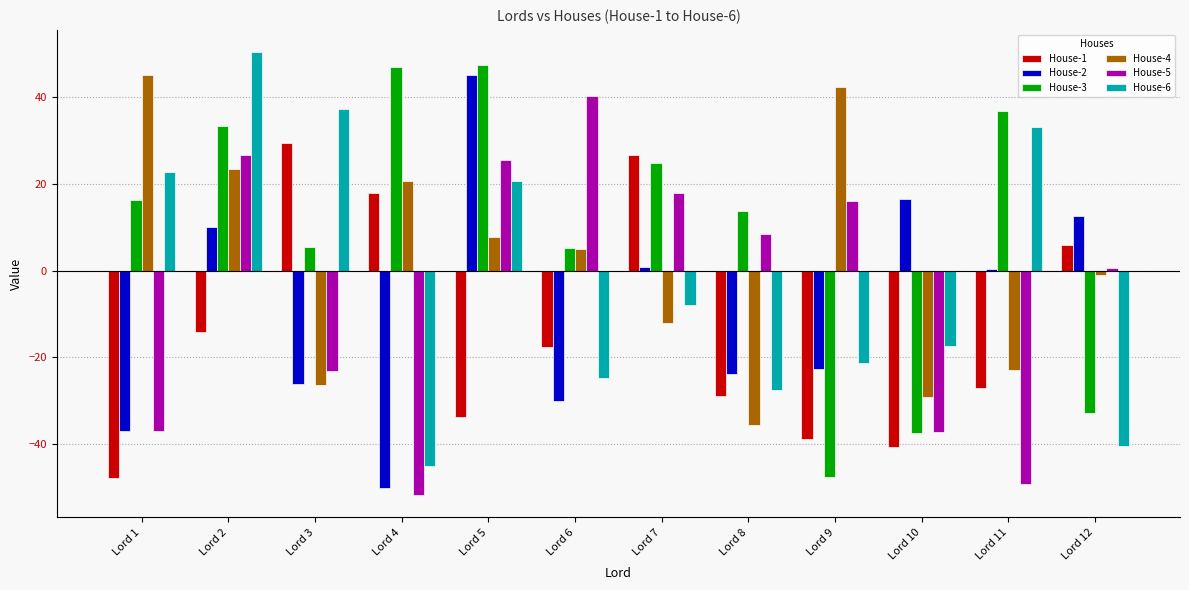

True or false: House-3 has a value of 5.4 at Lord 3.

True